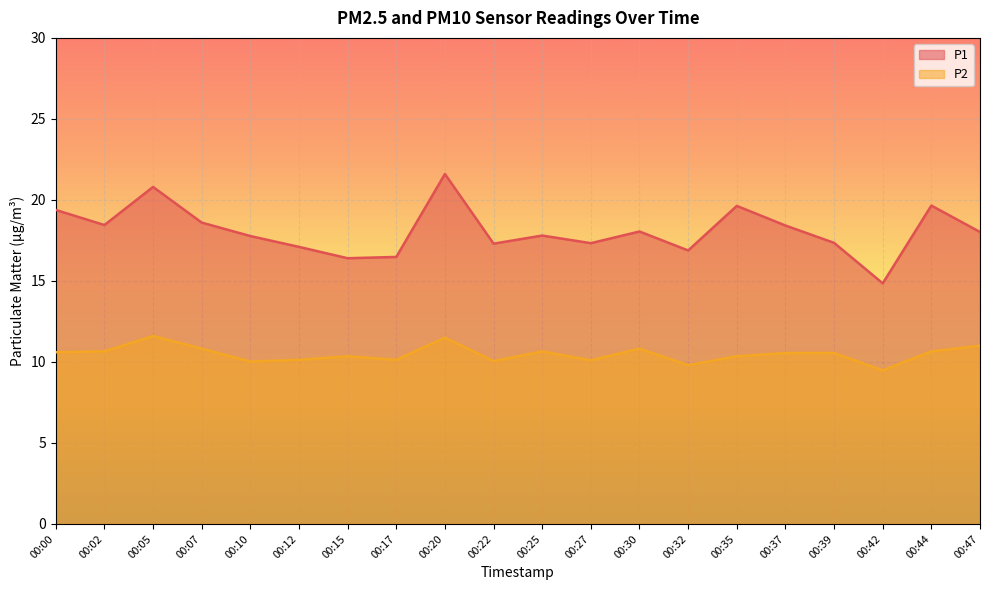

What is the value of the P1 point at the 14th from the left?

16.9